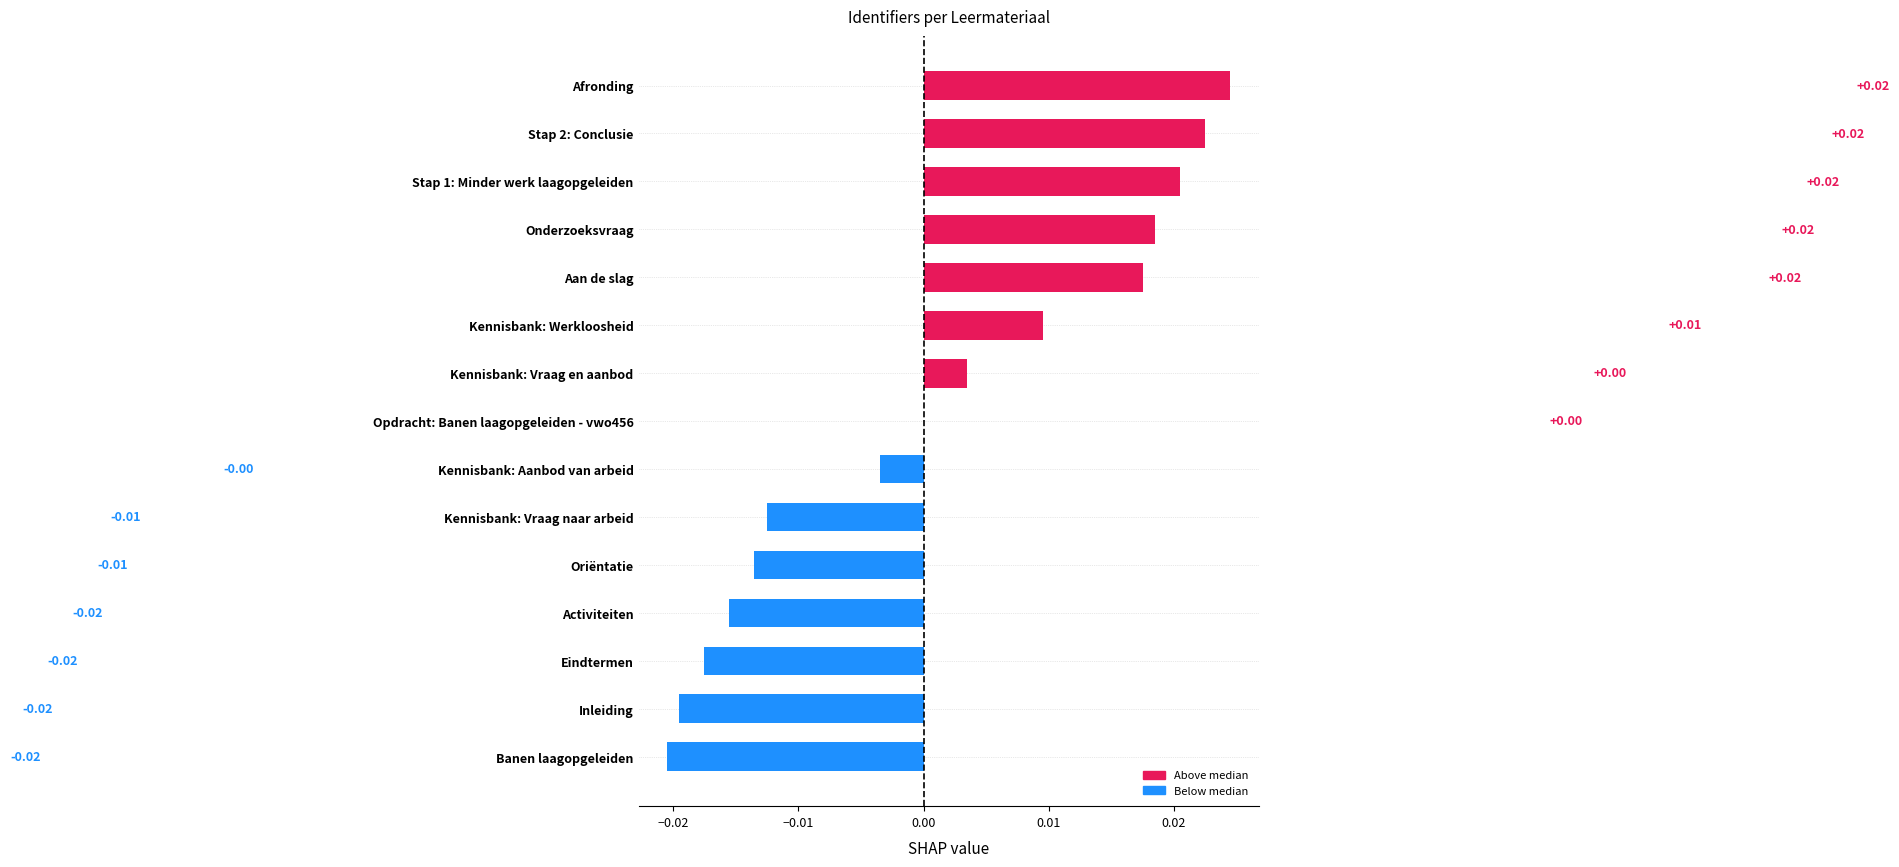

How many series are shown in this chart?

1